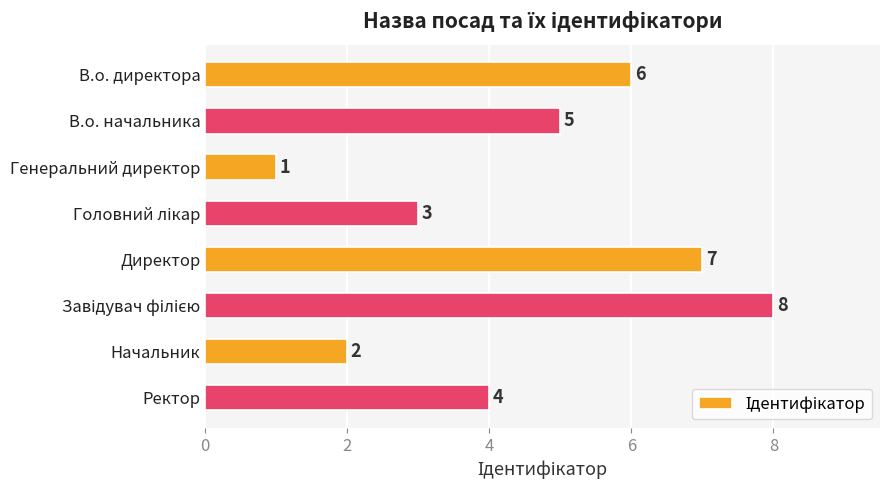

What is the maximum value shown in the chart?

8